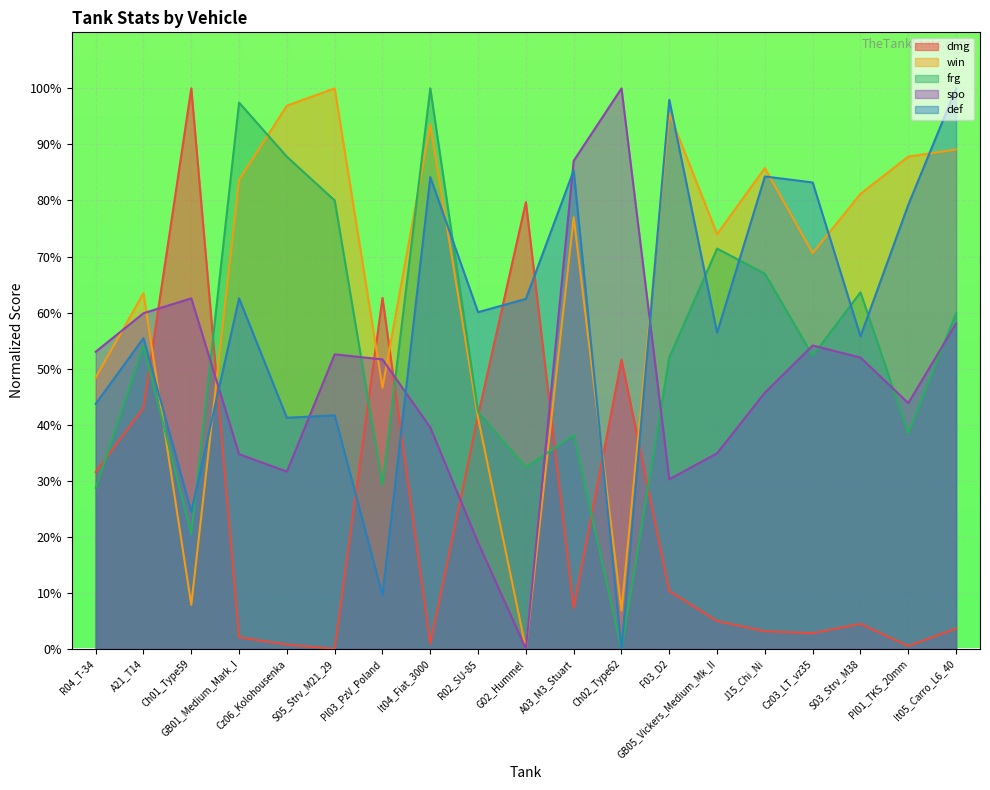

At which category is the sum across all series the highest?

It04_Fiat_3000